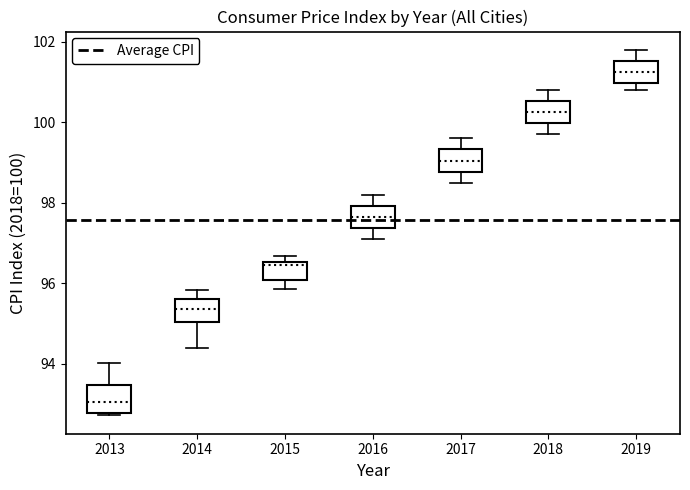

Which box has the lowest median line?

2013